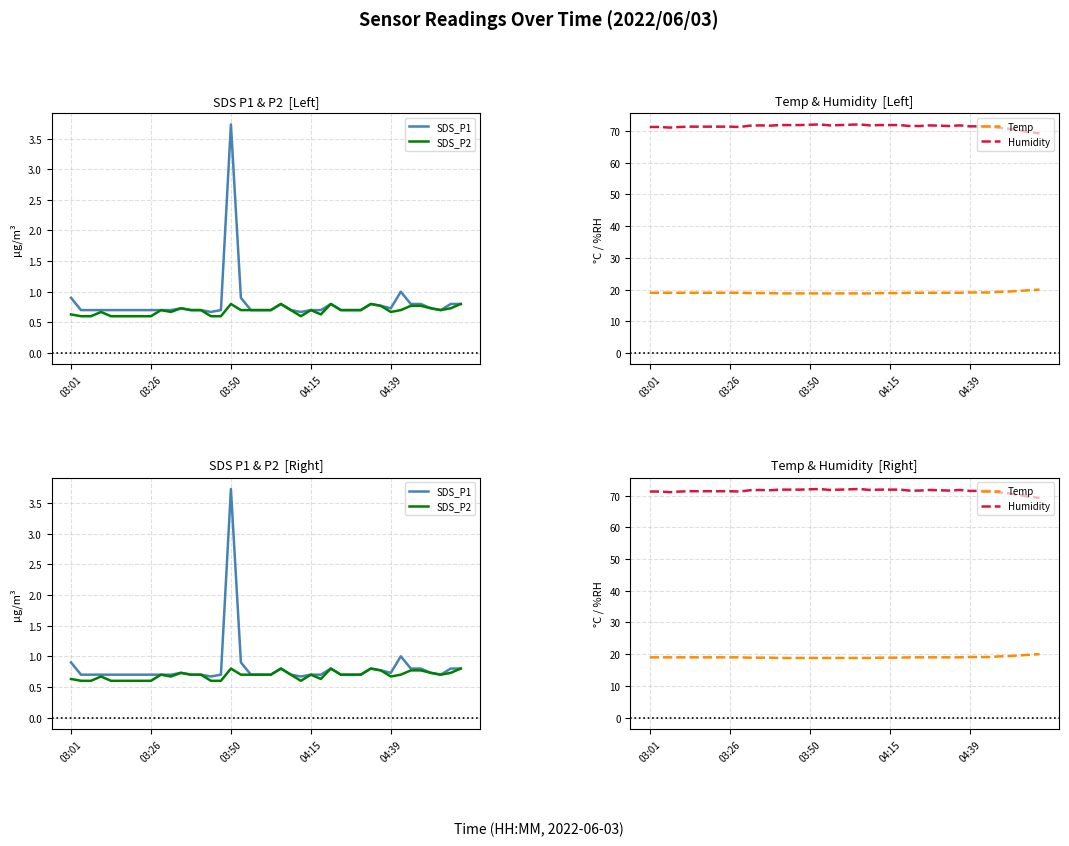

What are all the series names shown in the legend?

SDS_P1, SDS_P2, Temp, Humidity